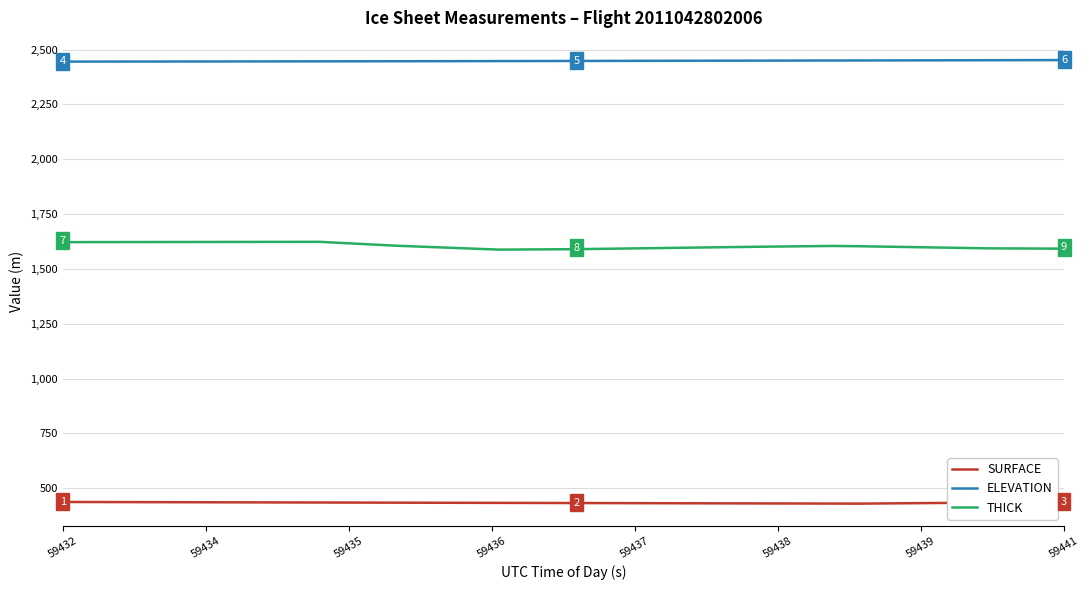

List the series in order of their peak value, lowest first.

SURFACE, THICK, ELEVATION